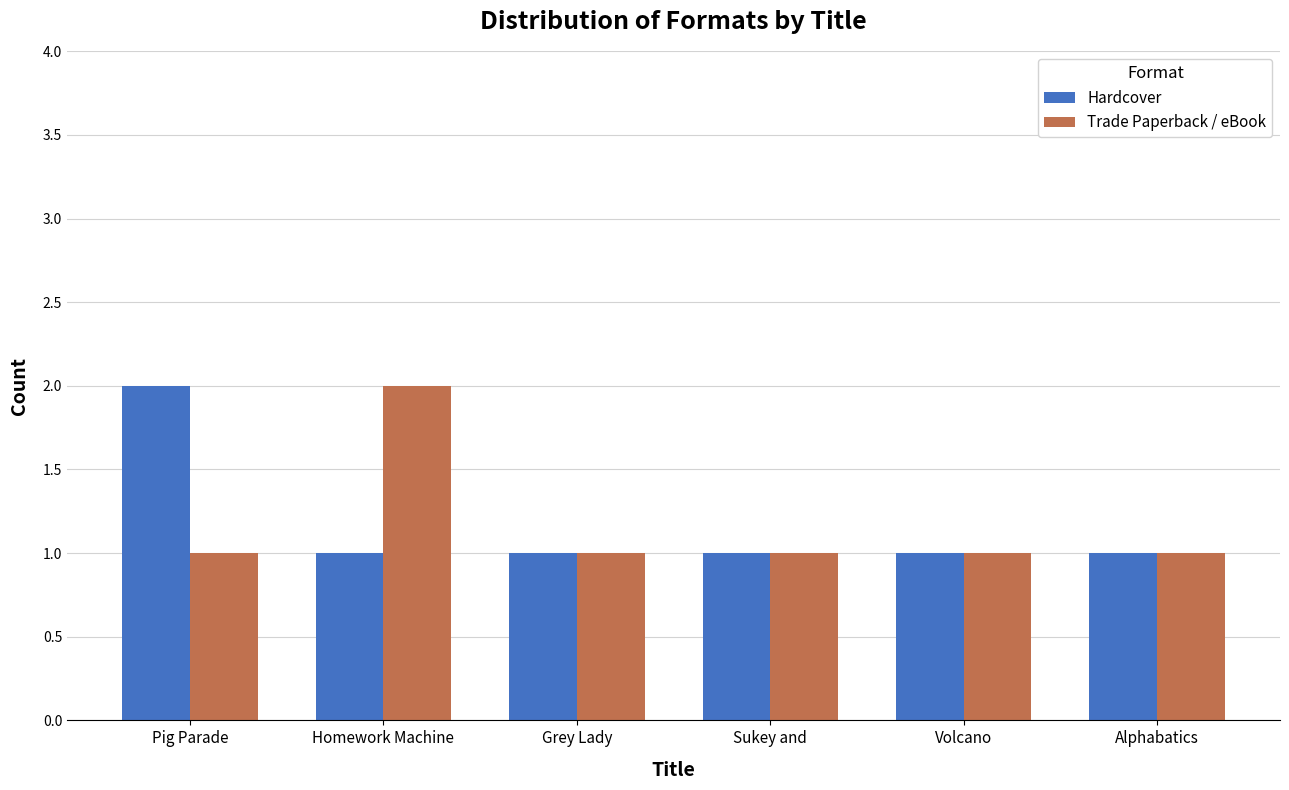

What is the minimum value for Trade Paperback / eBook?

1